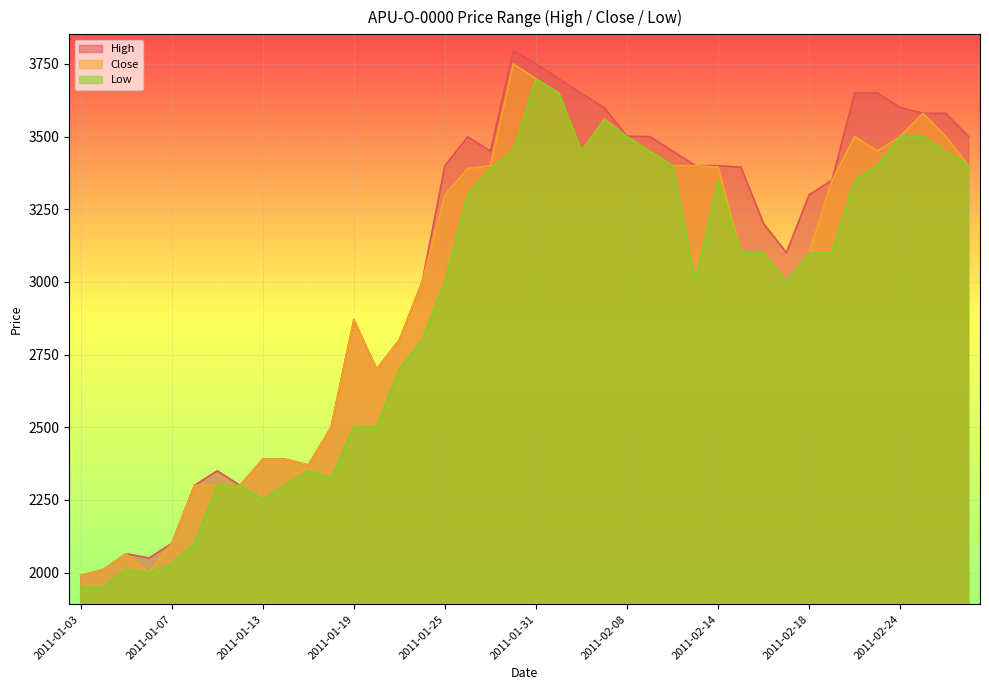

Reading left to right, what are all the values shown in this chart?

High: 1990	2011	2065	2050	2100	2300	2350	2300	2390	2390	2370	2500	2870	2700	2801	3000	3400	3499	3450	3795	3750	3699	3648	3599	3501	3500	3450	3400	3400	3395	3200	3101	3300	3350	3650	3650	3600	3580	3580	3500
Close: 1990	2011	2065	2000	2100	2300	2300	2300	2390	2390	2370	2500	2870	2700	2801	3000	3300	3390	3400	3750	3699	3650	3450	3560	3500	3450	3400	3400	3395	3100	3100	3000	3100	3350	3500	3450	3501	3580	3500	3400
Low: 1950	1950	2011	2000	2030	2100	2300	2300	2251	2301	2350	2325	2500	2500	2700	2800	3000	3301	3390	3450	3699	3650	3450	3555	3500	3450	3400	3000	3350	3100	3100	3000	3100	3100	3350	3400	3500	3500	3450	3400